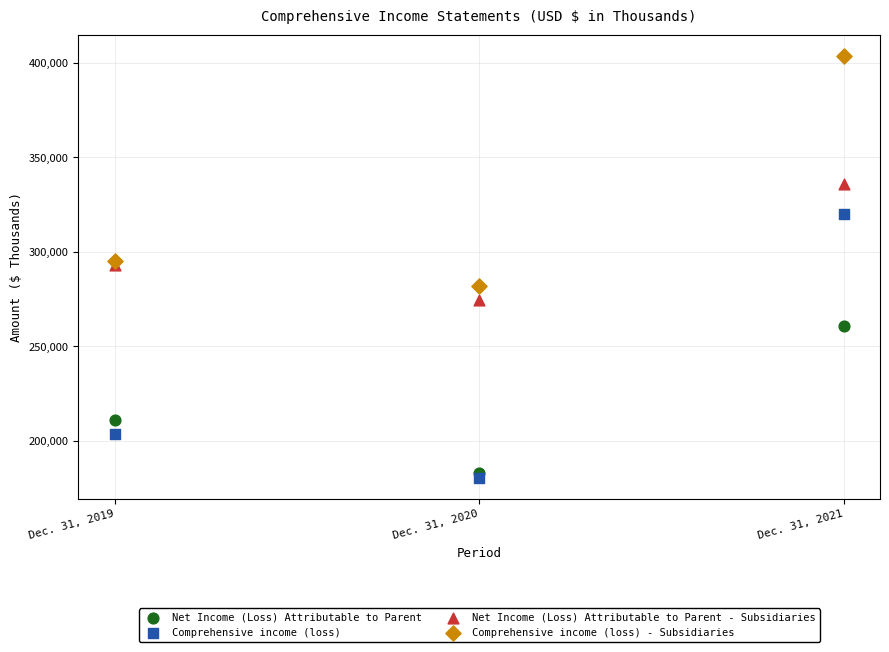

Which series reaches the maximum Y coordinate?

Comprehensive income (loss) - Subsidiaries